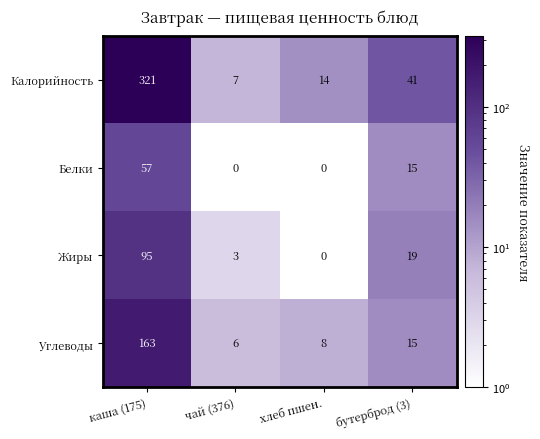

What is the highest value of the Белки series?

57